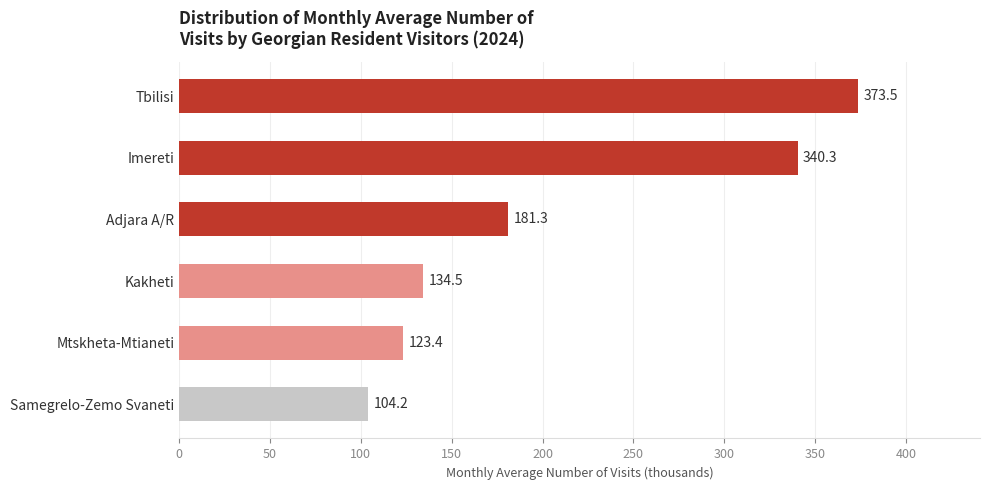

How many data points are less than 181?

3